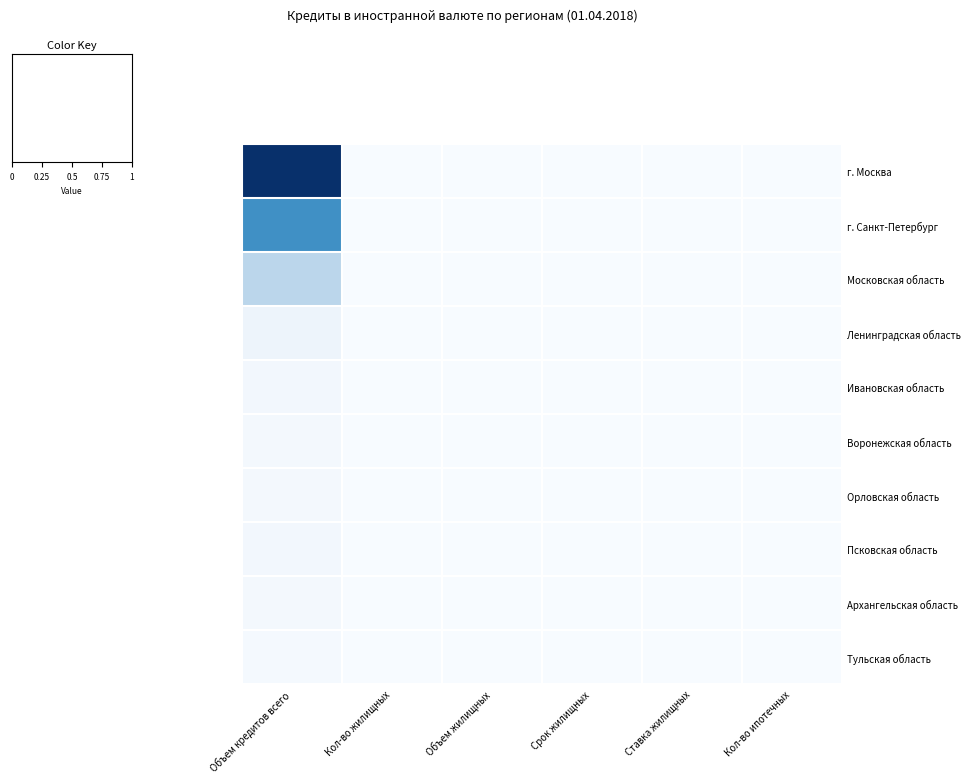

Which label corresponds to the largest value in the chart?

Объем кредитов всего